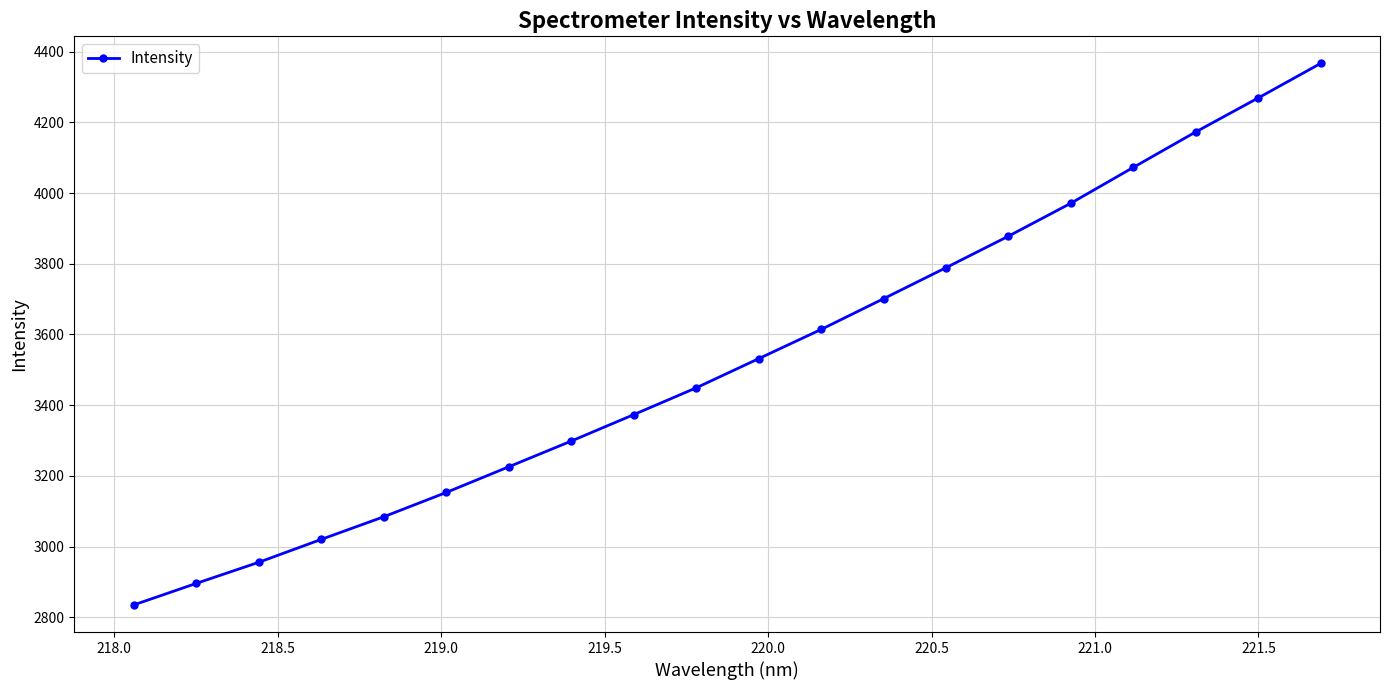

What is the maximum value shown in the chart?

4366.7